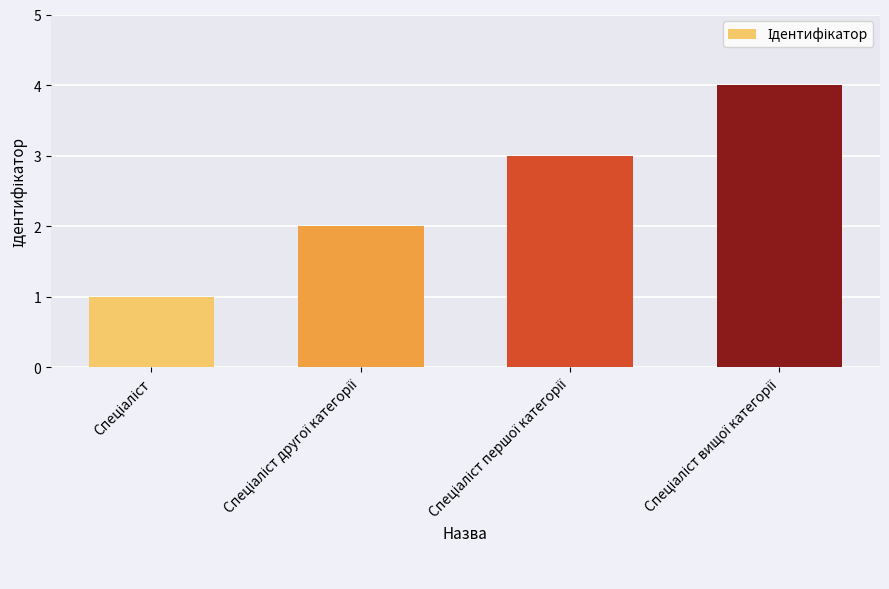

What is the greatest value displayed?

4